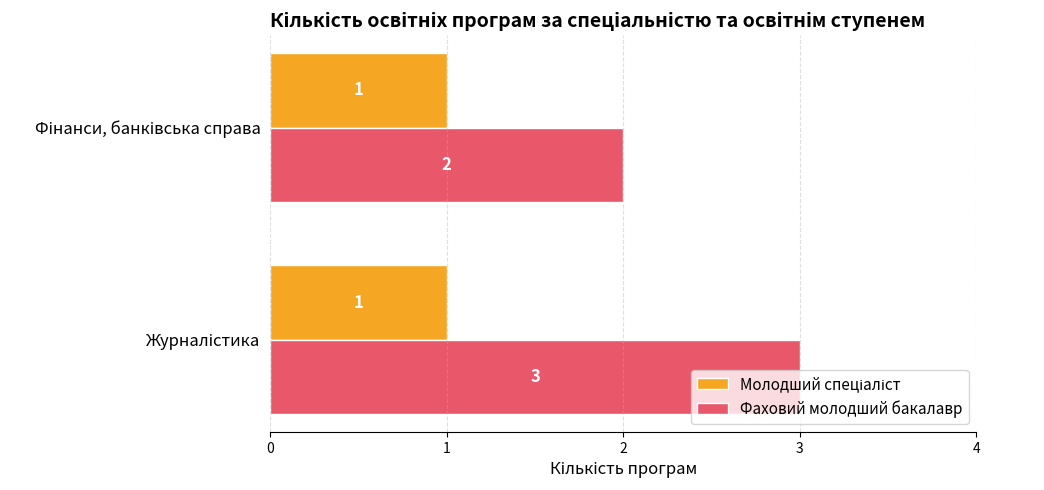

Which series has the largest total across all categories?

Фаховий молодший бакалавр